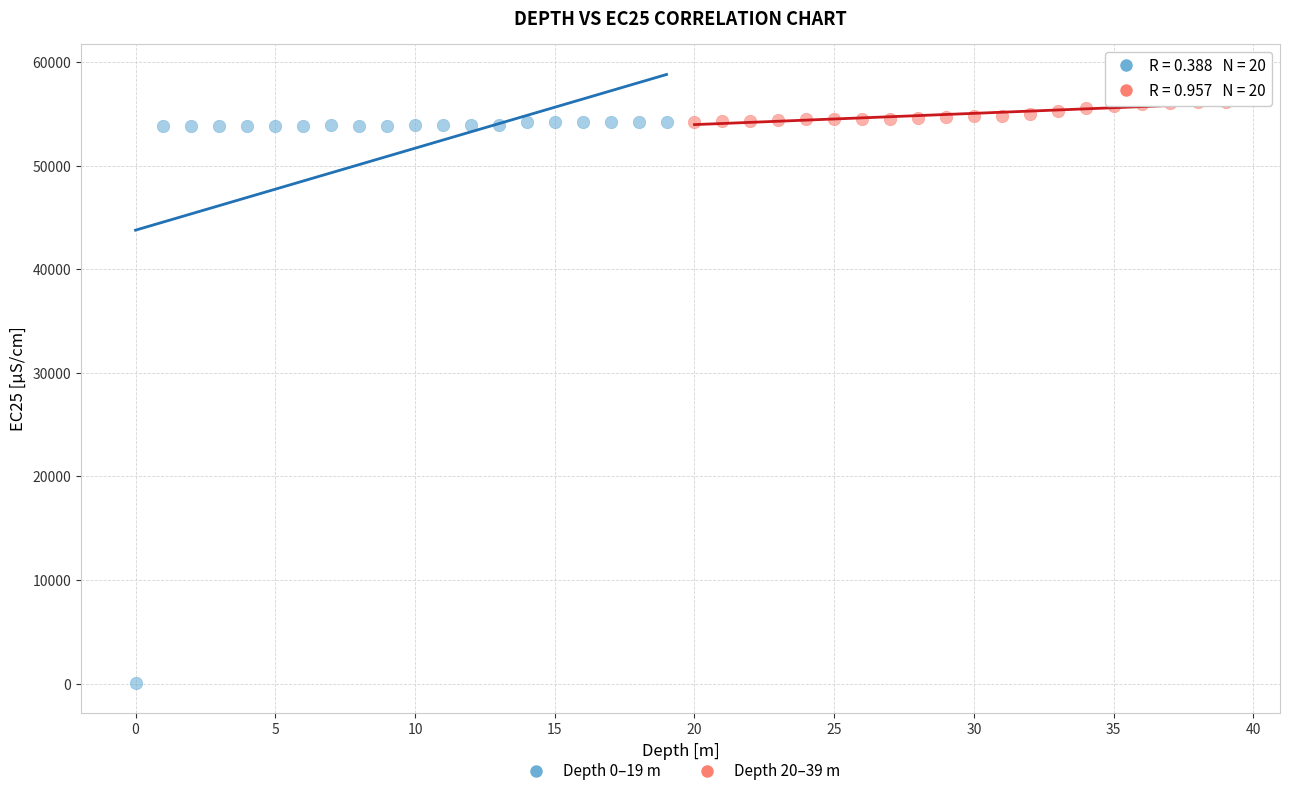

Which series contains the highest Y value?

Depth 20–39 m